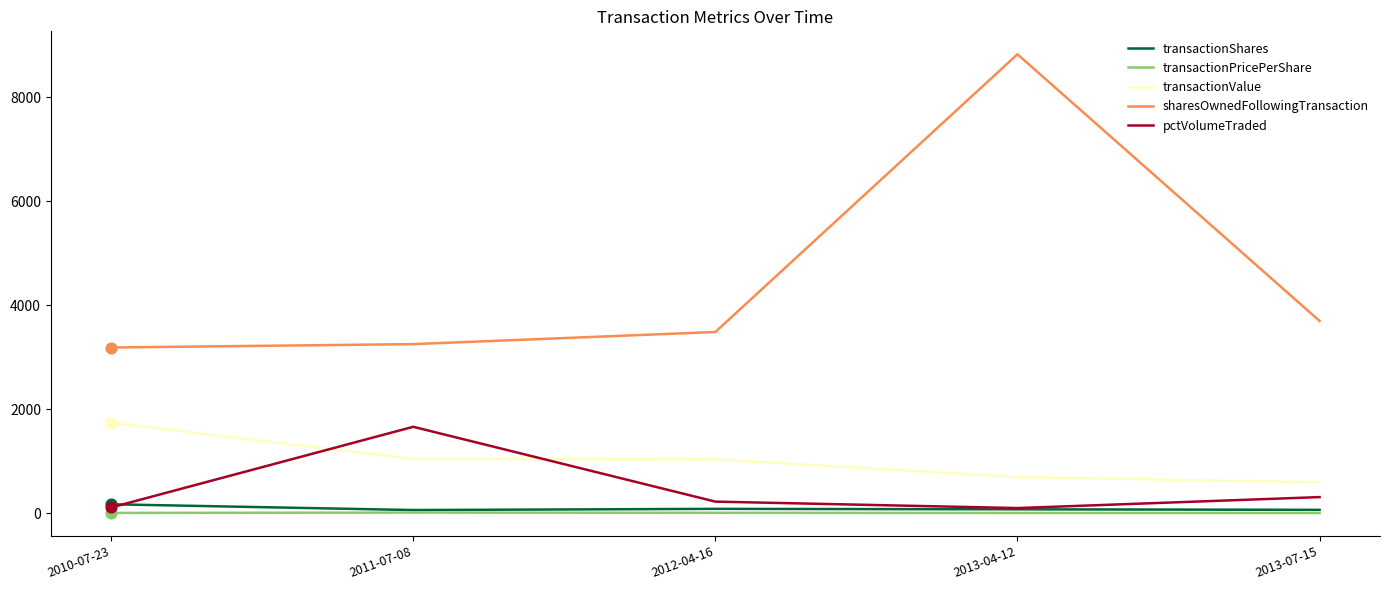

At how many categories does at least one series exceed 5758?

1